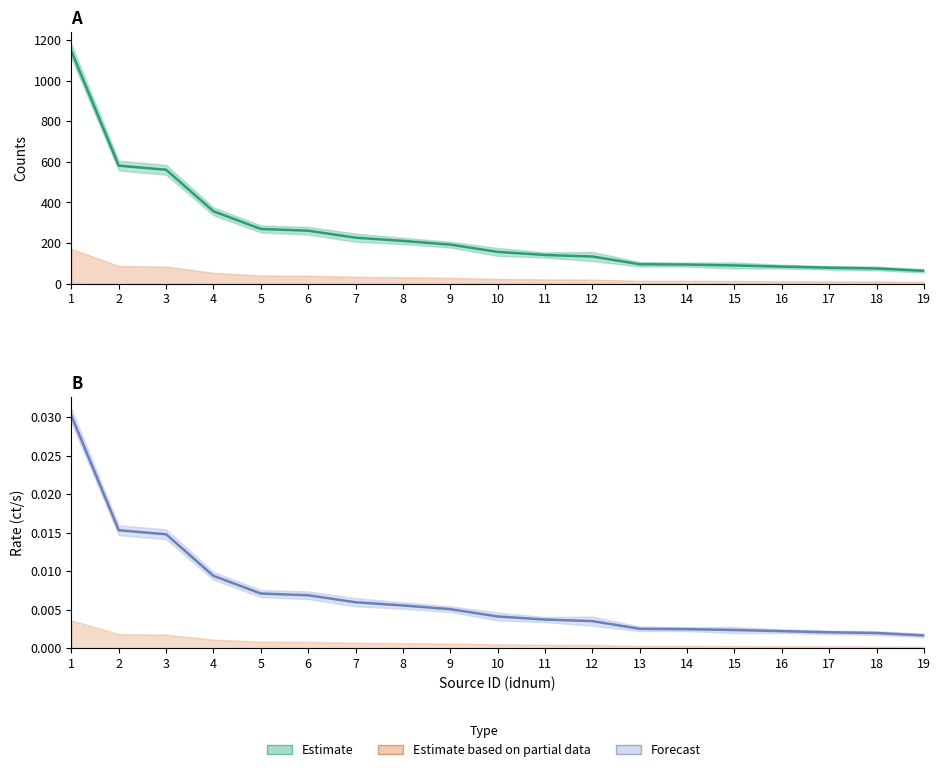

At how many categories does at least one series exceed 854?

1